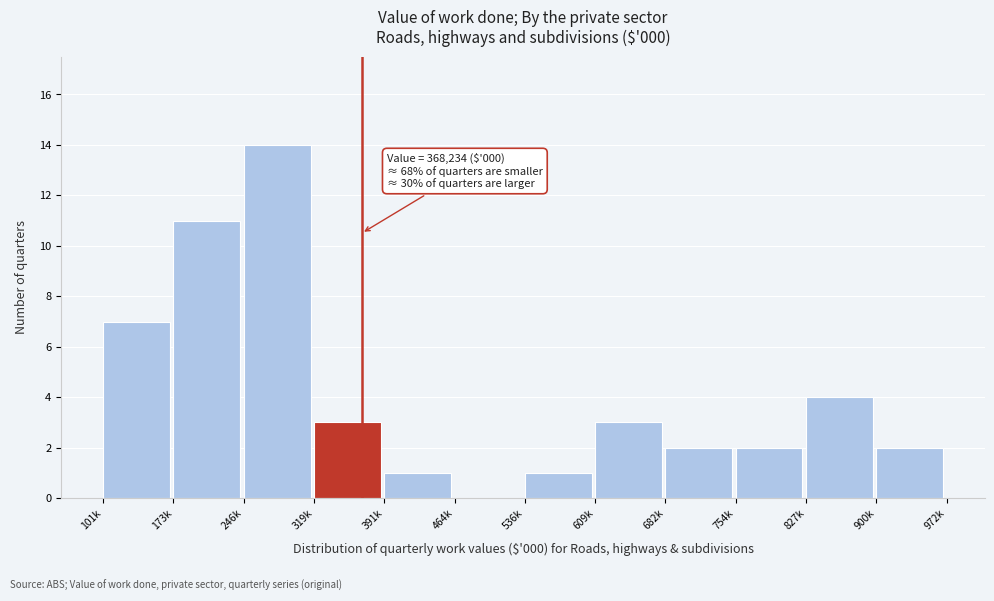

Reading left to right, transcribe all the data shown in this chart.

101k=7	173k=11	246k=14	319k=3	391k=1	464k=0	536k=1	609k=3	682k=2	754k=2	827k=4	900k=2